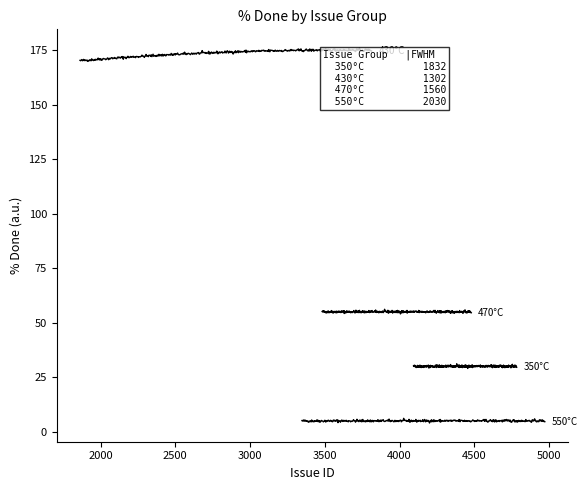

What are all the series names shown in the legend?

350°C, 430°C, 470°C, 550°C